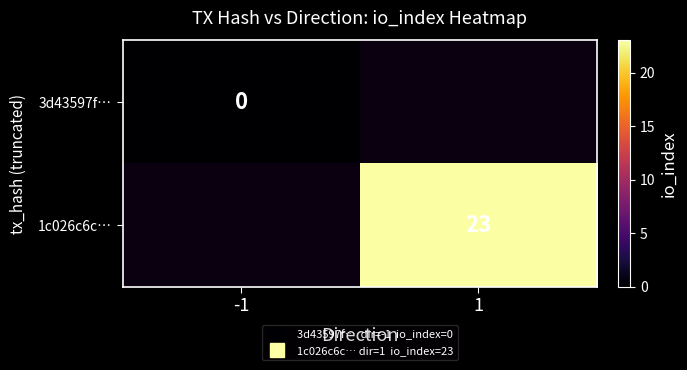

Is the value of 3d43597f… at -1 greater than the value of 1c026c6c… at 1?

No